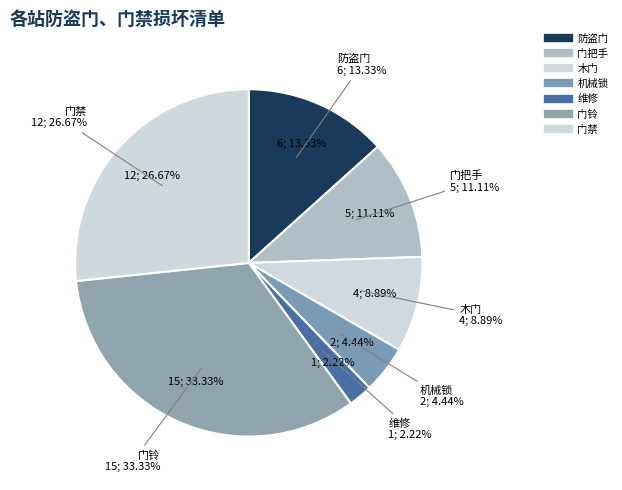

What is the largest slice in the pie chart?

门铃